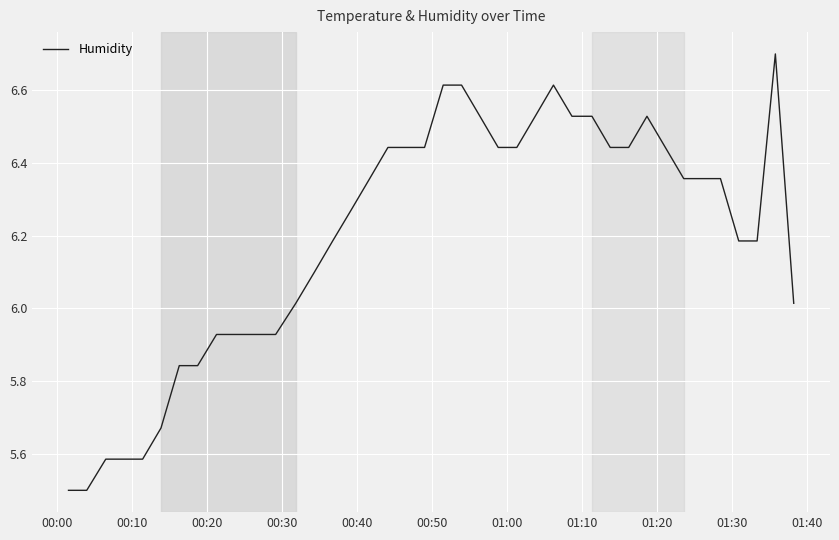

True or false: the data has more than 0 interior local peaks.

True